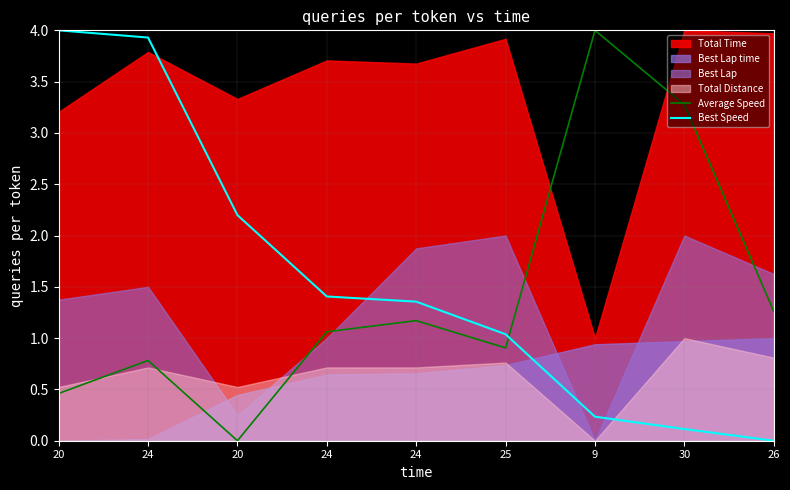

How many values in the Average Speed series exceed 1?

5